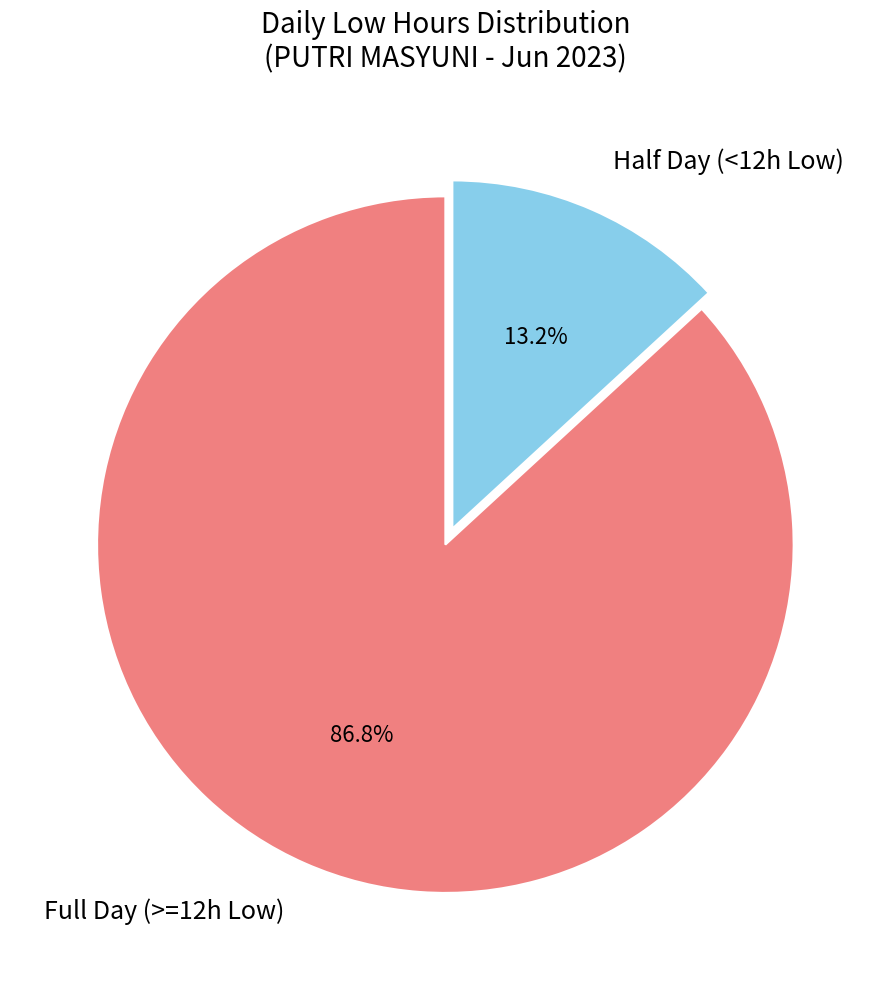

Rank the categories by value from lowest to highest.

Half Day (<12h Low), Full Day (>=12h Low)